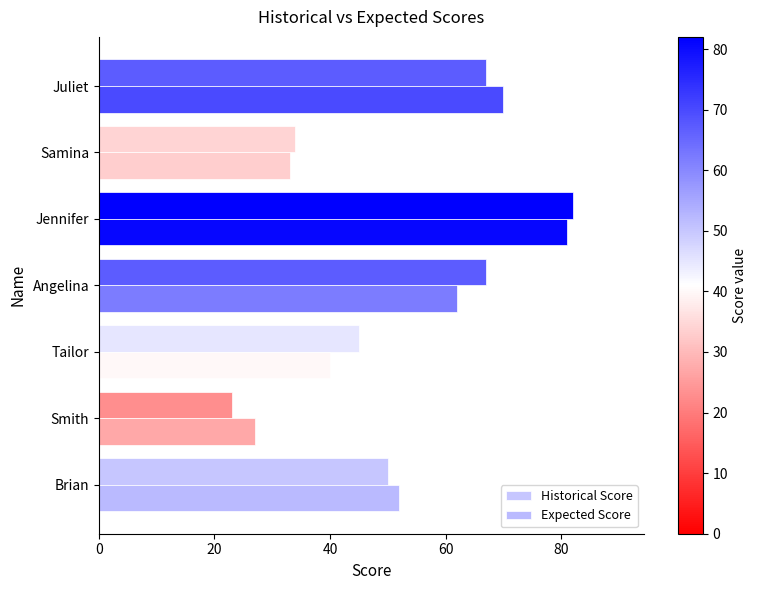

How many values in the Historical Score series are below 50?

3